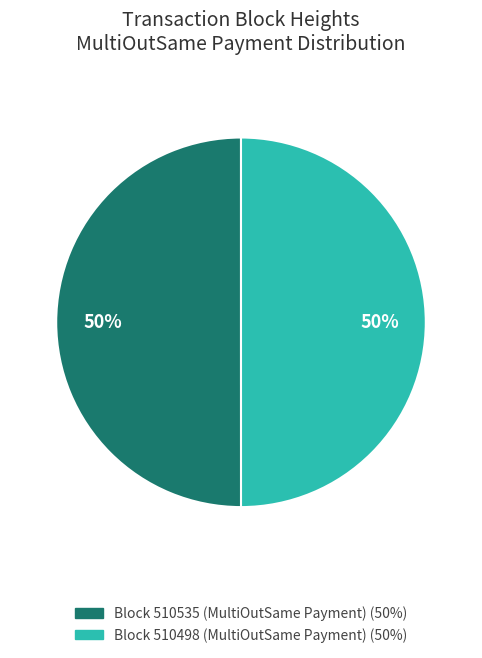

How many slices are in this pie chart?

2